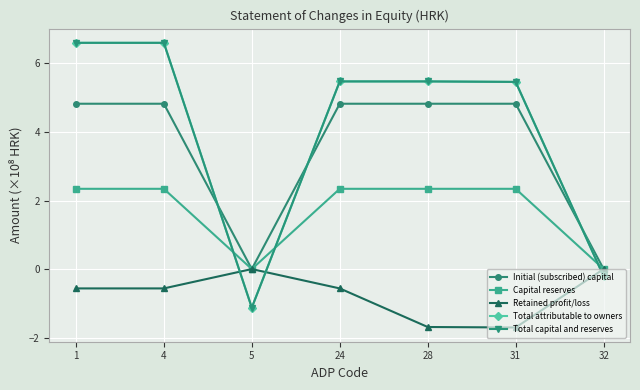

Is this an area chart (filled region under the line)?

No